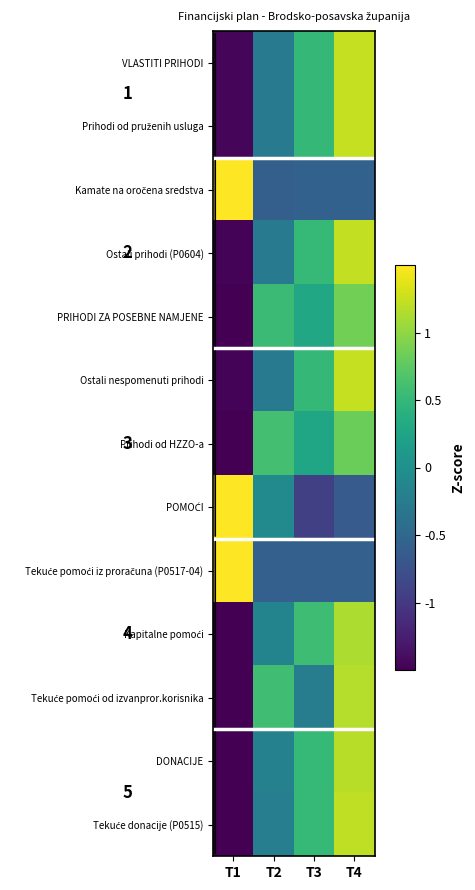

How many data points in PRIHODI ZA POSEBNE NAMJENE are above 0?

3